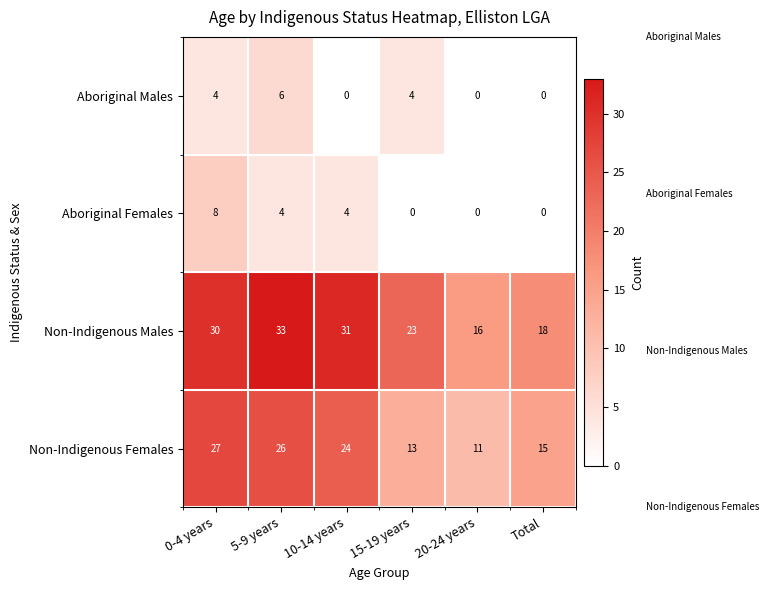

At which label does Aboriginal Males reach its peak?

5-9 years